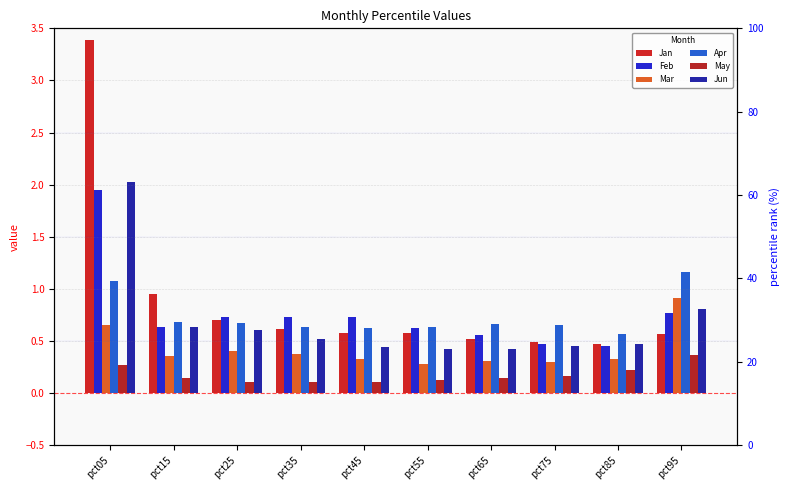

What is the sum of the Feb values at pct85 and pct35?

1.2